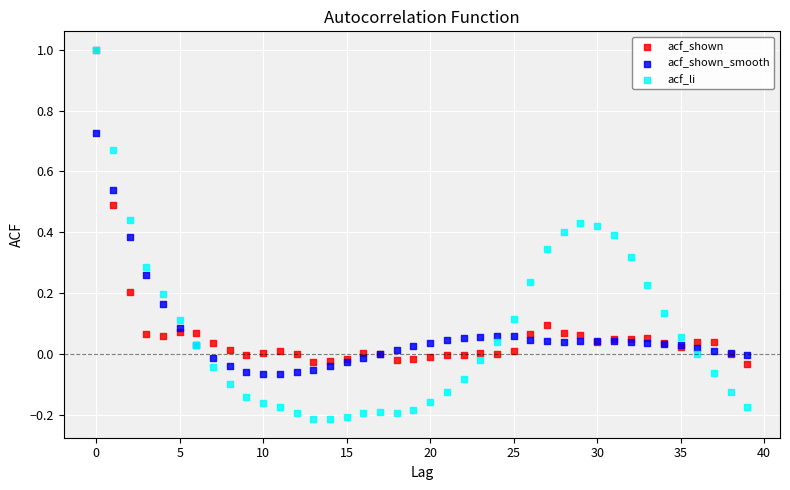

What are all the series names shown in the legend?

acf_shown, acf_shown_smooth, acf_li